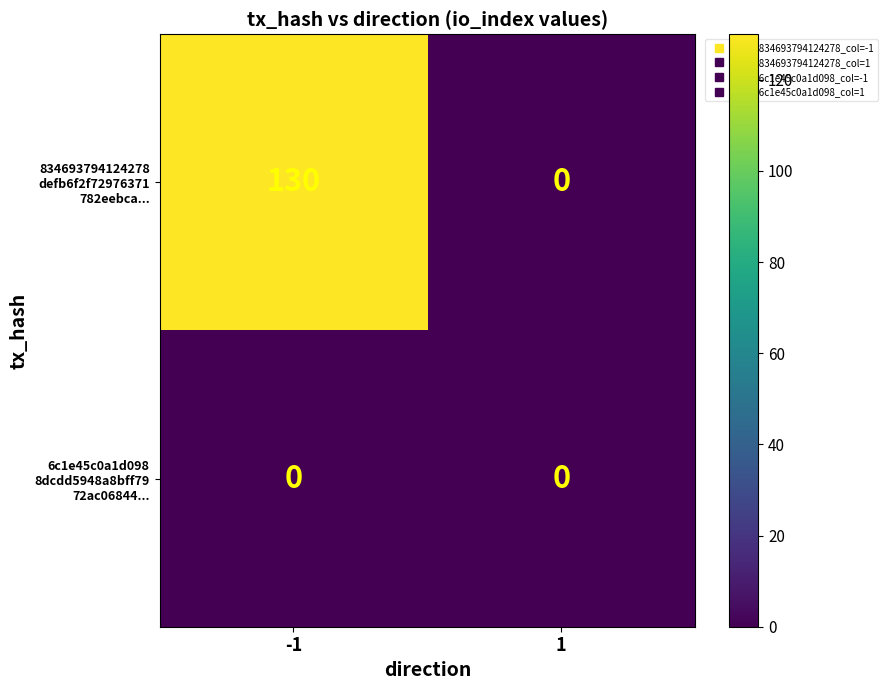

What is the total value across all series at -1?

130